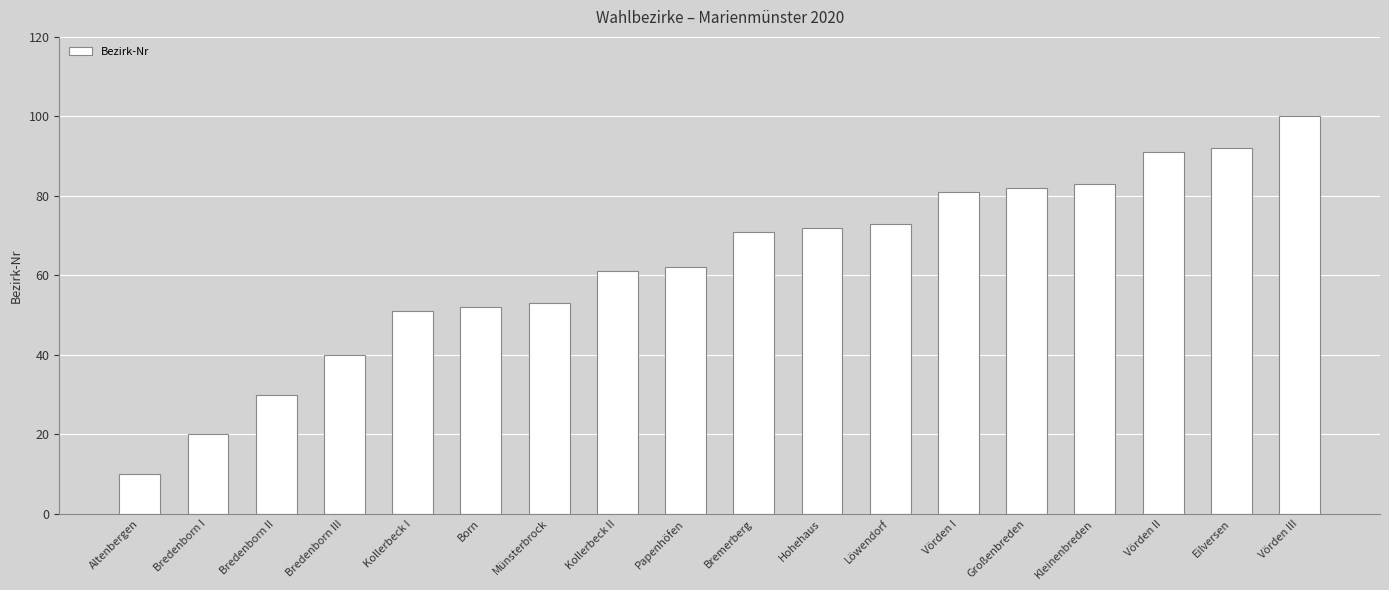

Reading left to right, extract all data points from this chart.

10	20	30	40	51	52	53	61	62	71	72	73	81	82	83	91	92	100